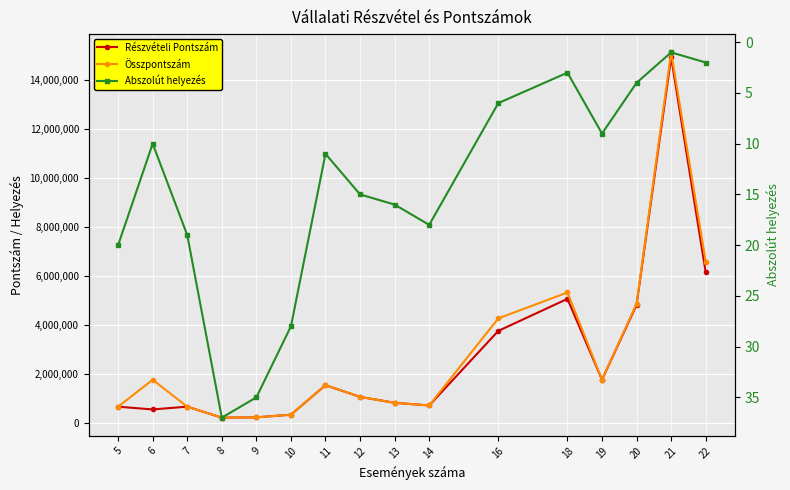

How many distinct data groups are displayed?

3